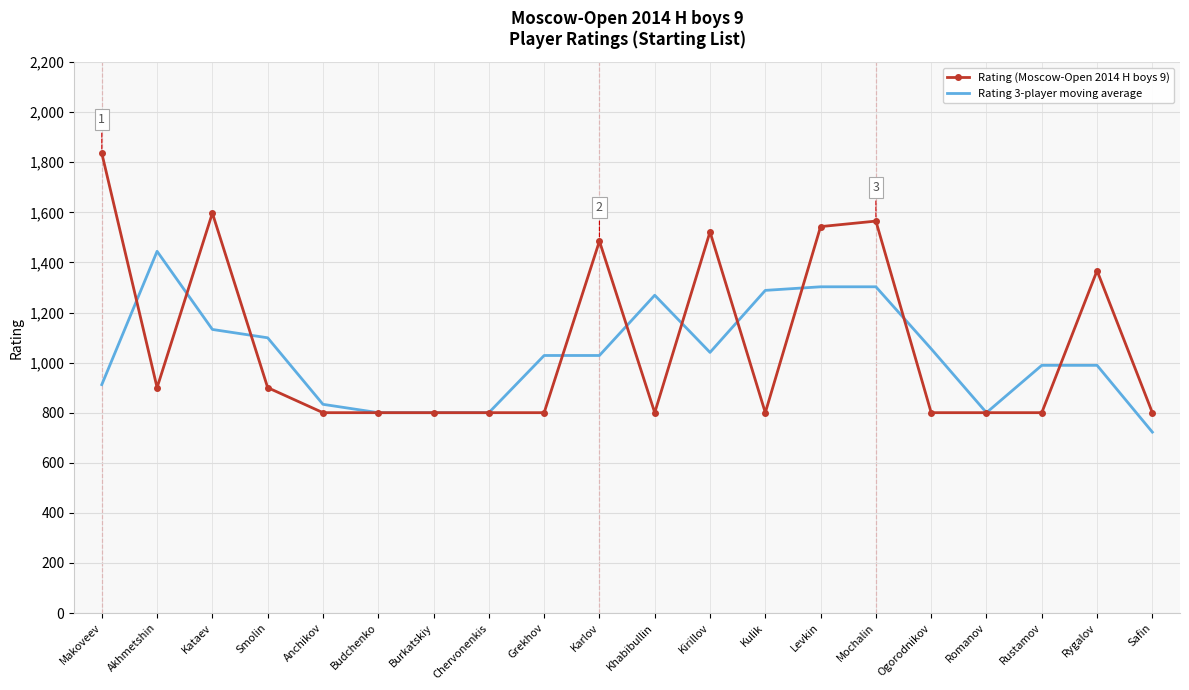

Which series has the widest spread of values?

Rating (Moscow-Open 2014 H boys 9)